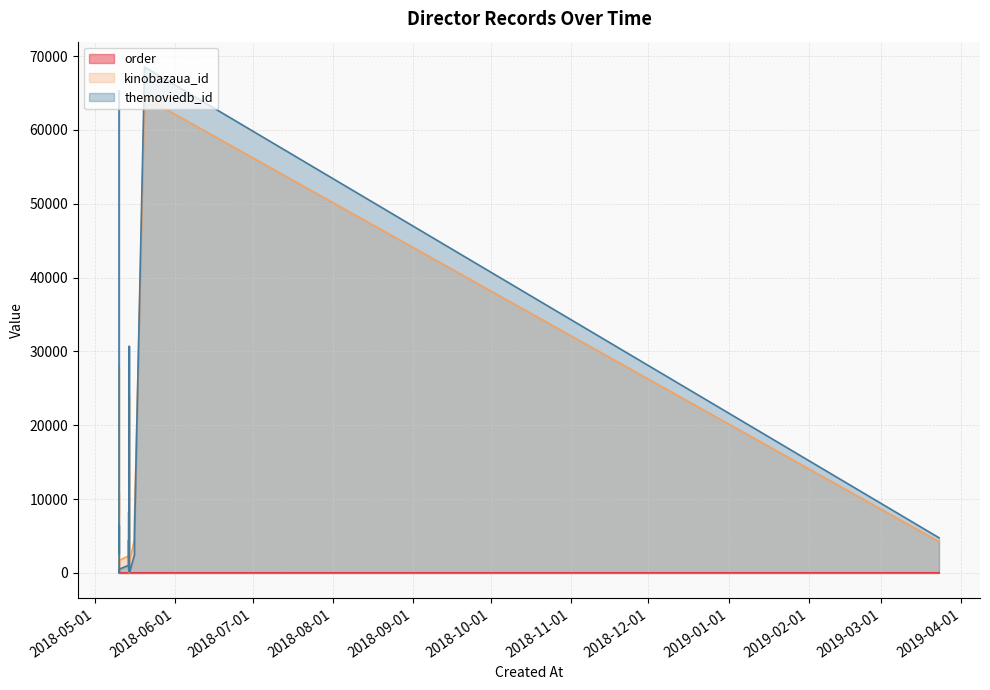

At which category is the sum across all series the highest?

2018-05-20 03:32:59